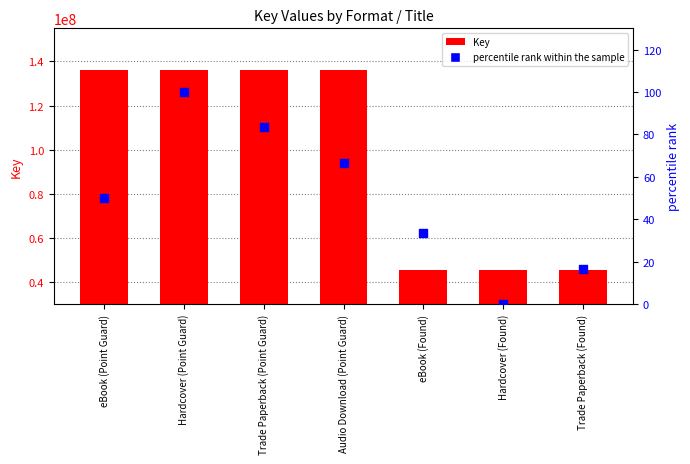

What are all the series names shown in the legend?

Key, percentile rank within the sample